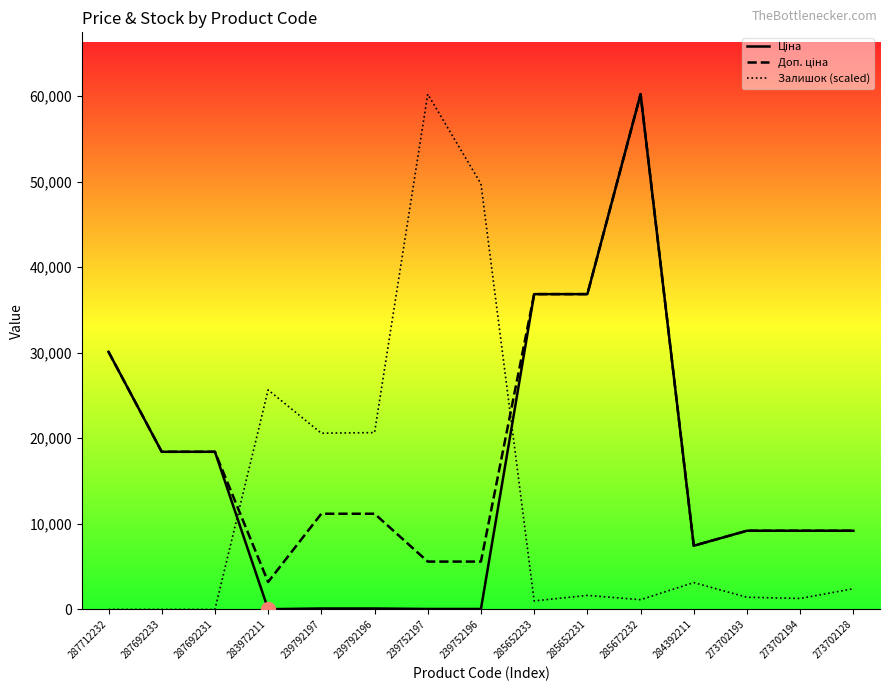

Which label corresponds to the largest value in the chart?

239752197